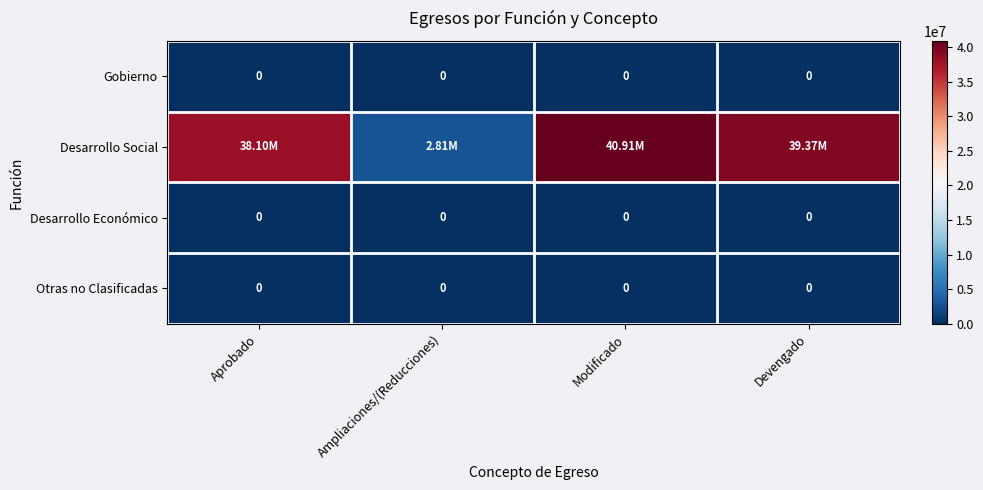

Which series has the largest total across all categories?

Desarrollo Social